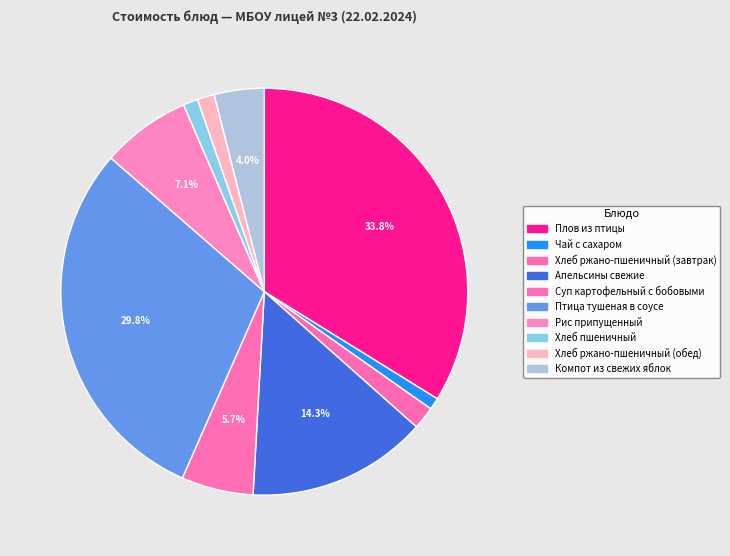

How many segments does this pie chart have?

10